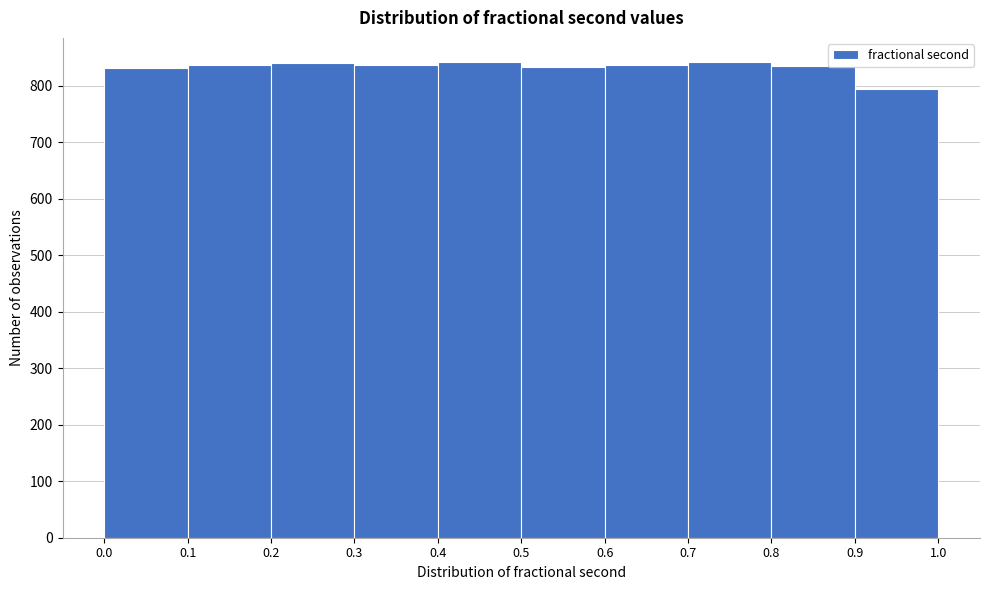

Reading left to right, list every bar in this chart as the range it spans on the x-axis followed by its height. The values are not printed on the chart, so give them approximately, as read against the axis.

0.0 to 0.1: 830
0.1 to 0.2: 840
0.2 to 0.3: 840
0.3 to 0.4: 840
0.4 to 0.5: 840
0.5 to 0.6: 830
0.6 to 0.7: 840
0.7 to 0.8: 840
0.8 to 0.9: 840
0.9 to 1.0: 800